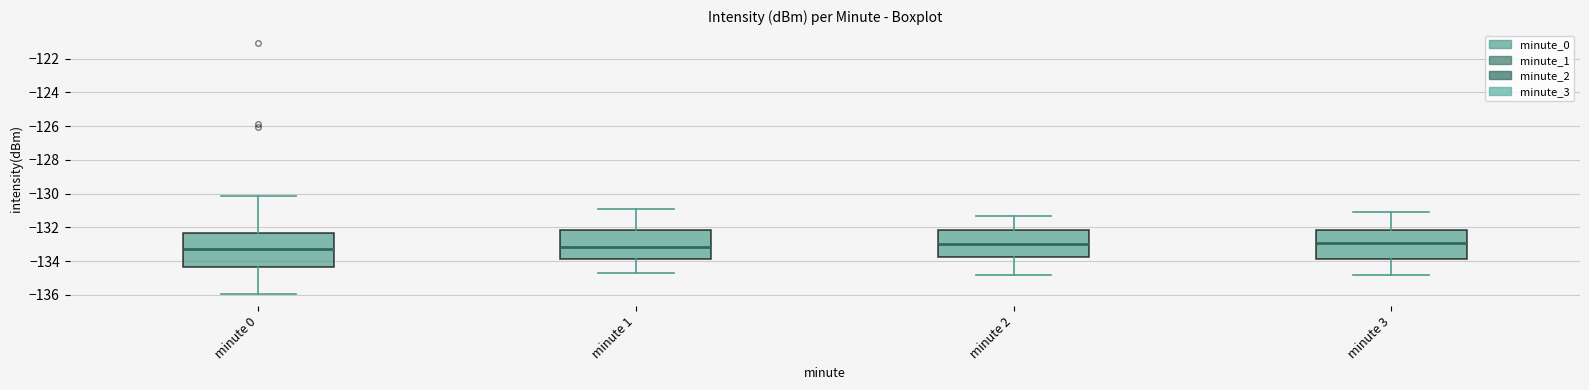

Where does the median line of the box for minute 2 sit on the y-axis? The values are not printed on the chart, so give them approximately, as read against the axis.

-133.0